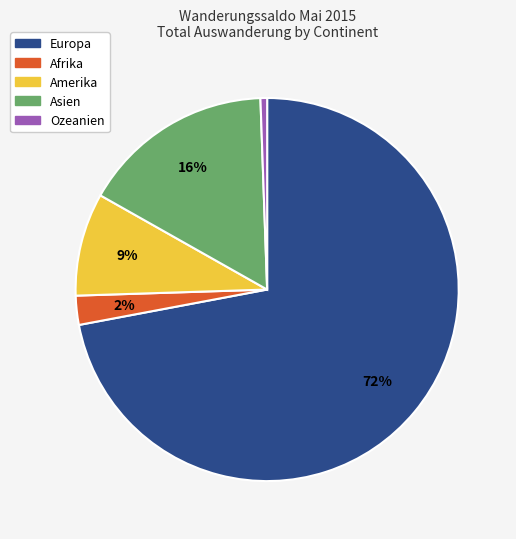

True or false: Afrika accounts for 11% of the total.

False